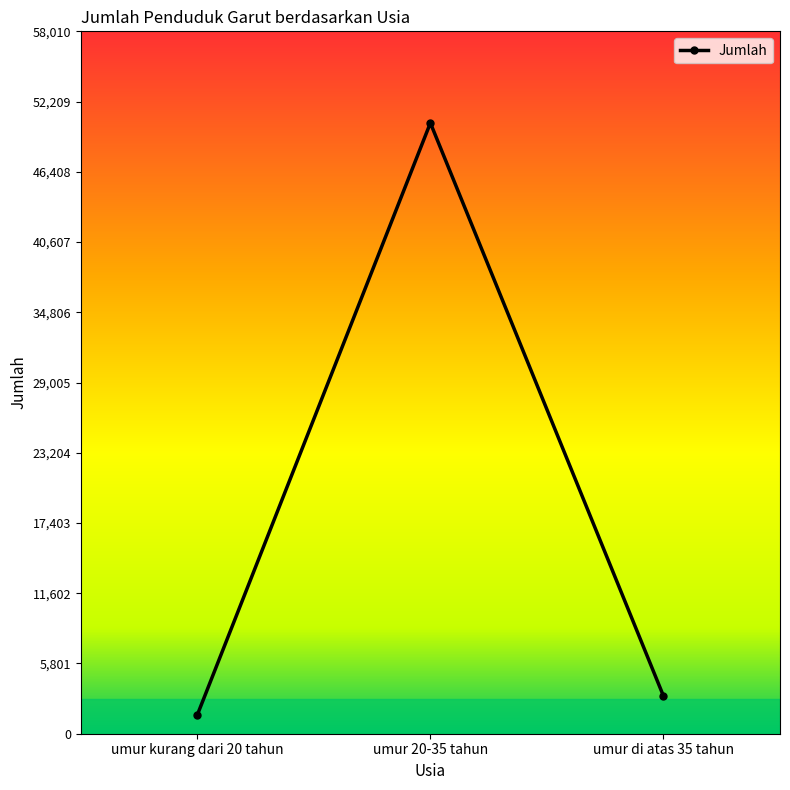

What is the smallest value displayed?

1553